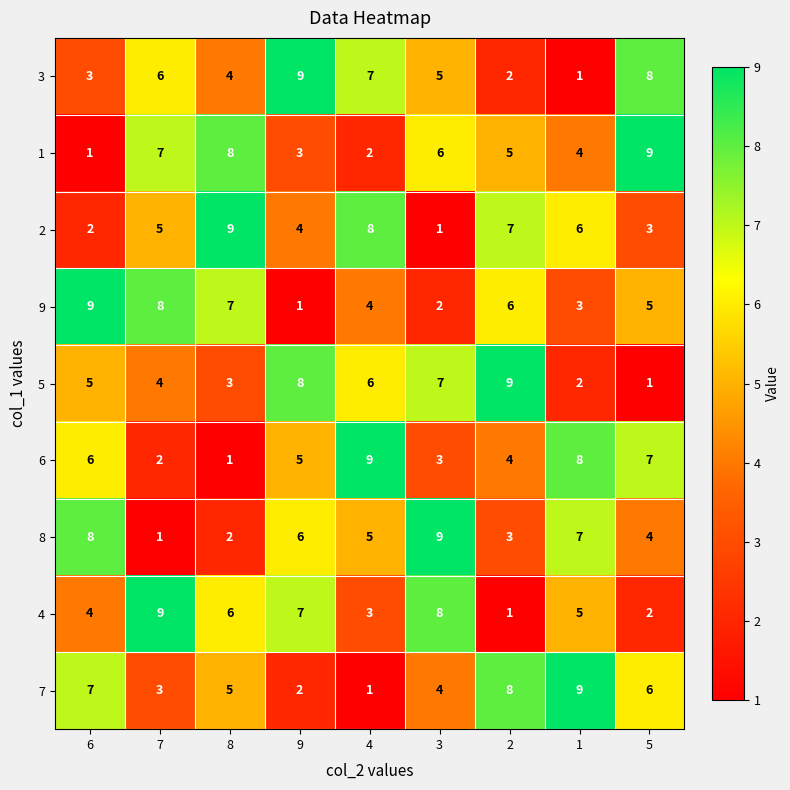

The value of 4 at 4 is 5. True or false?

False